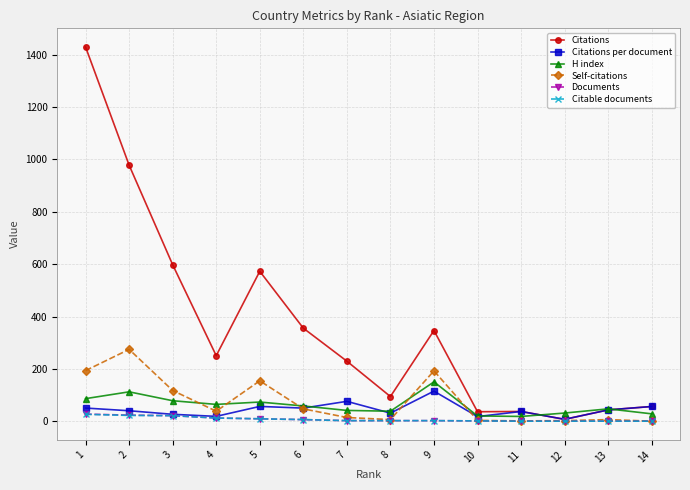

How many lines are shown in the chart?

6